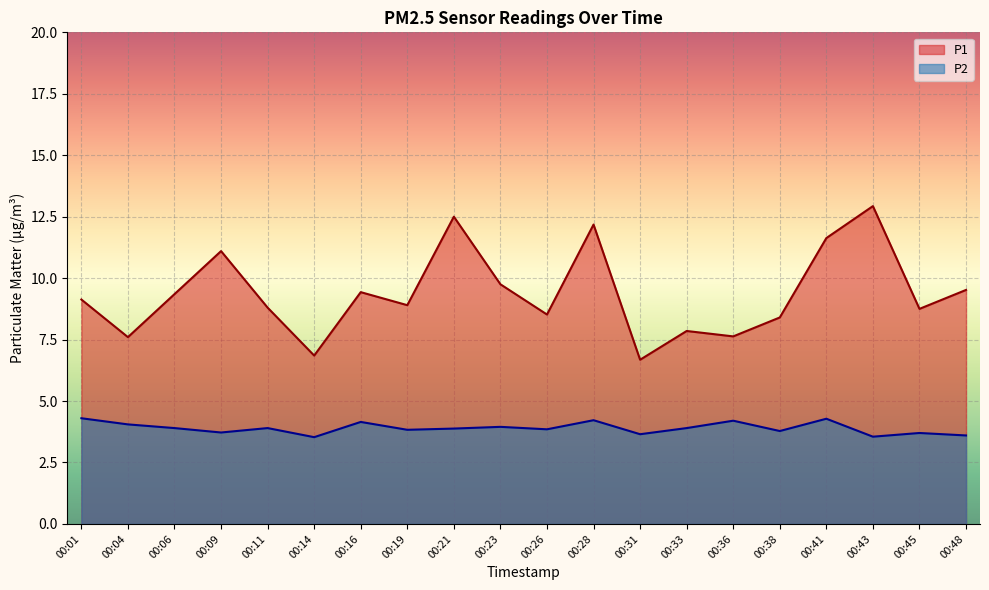

True or false: P2 has more than 2 interior local peaks.

True